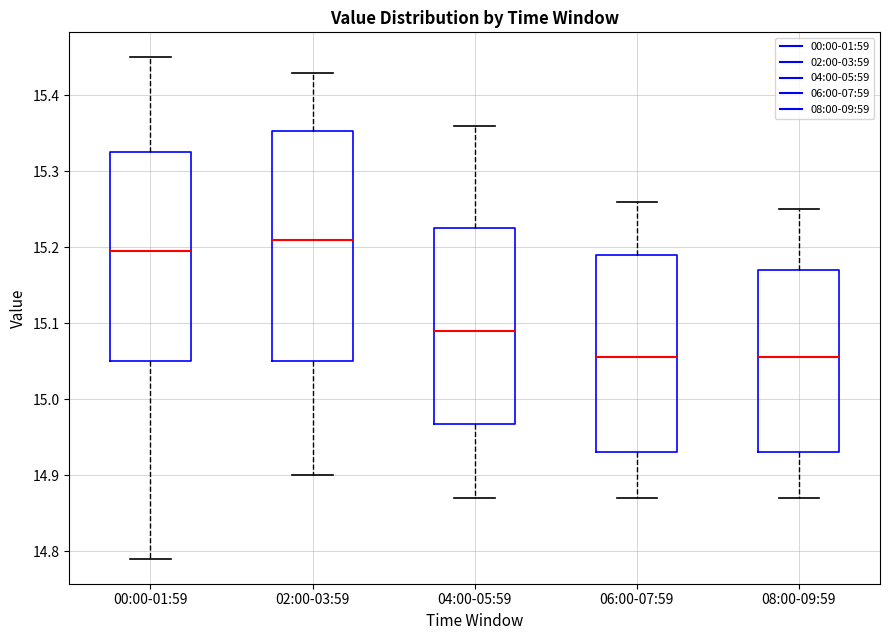

Comparing the boxes themselves (not the whiskers), which one is the tallest?

02:00-03:59